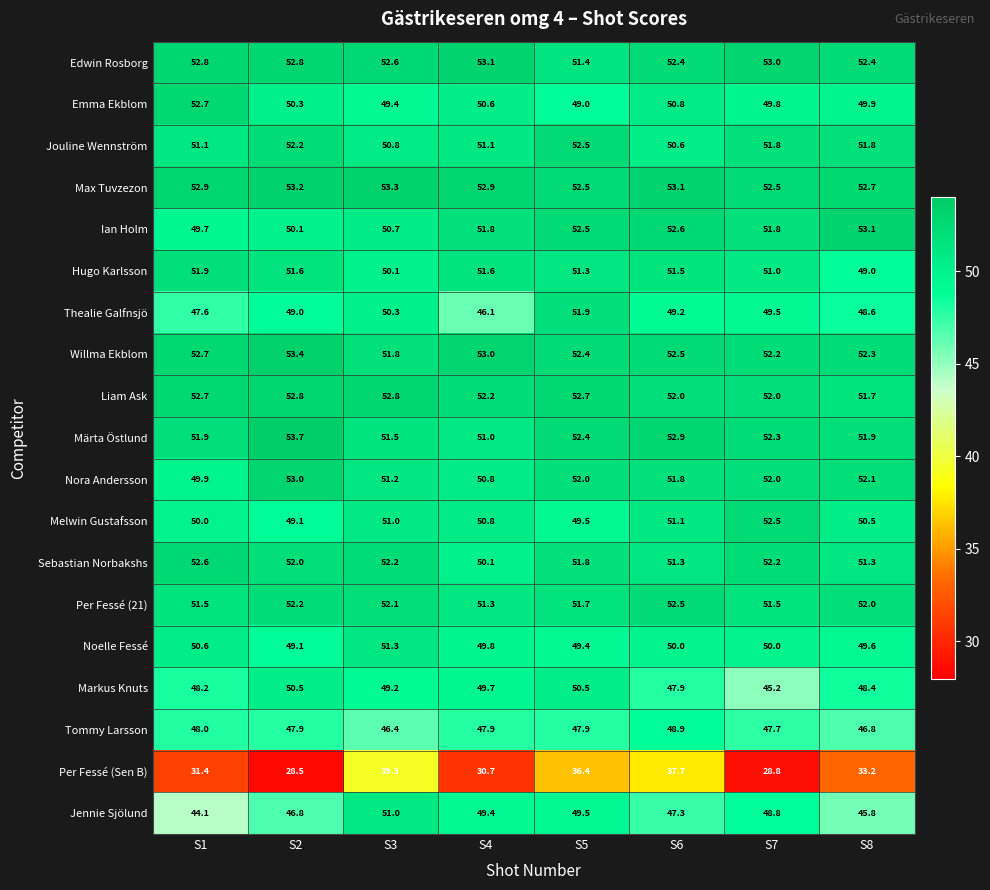

What is the difference between the Max Tuvzezon values at S1 and S5?

0.4